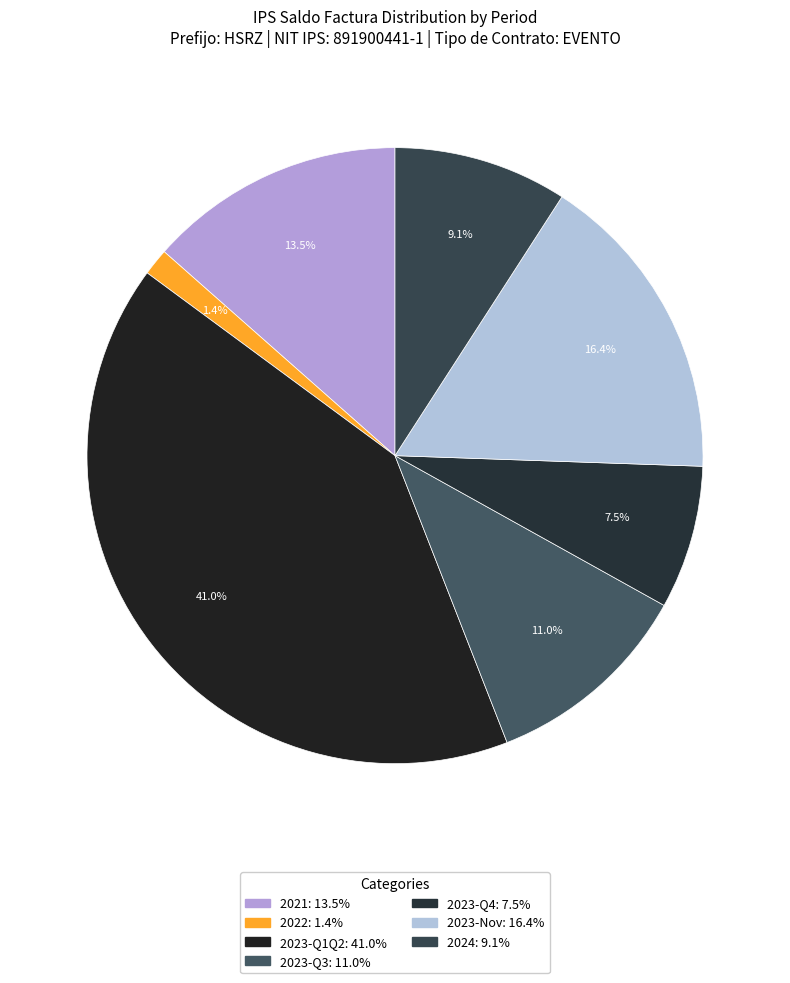

How many segments does this pie chart have?

7